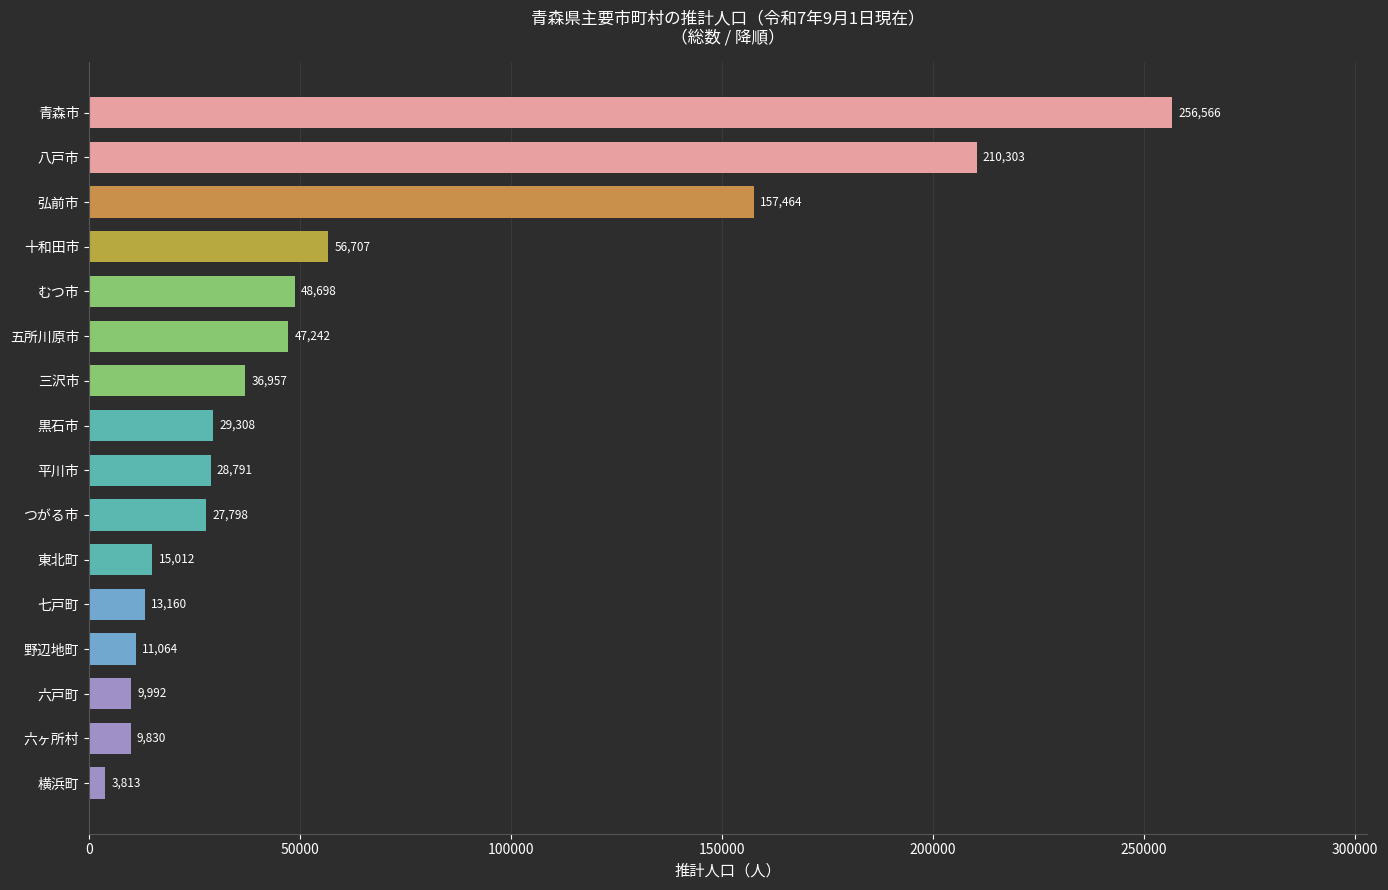

At which label is the value closest to 130189?

弘前市